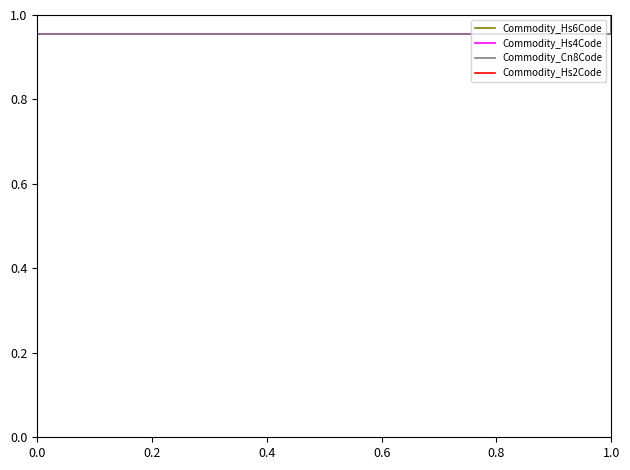

Is this an area chart (filled region under the line)?

No